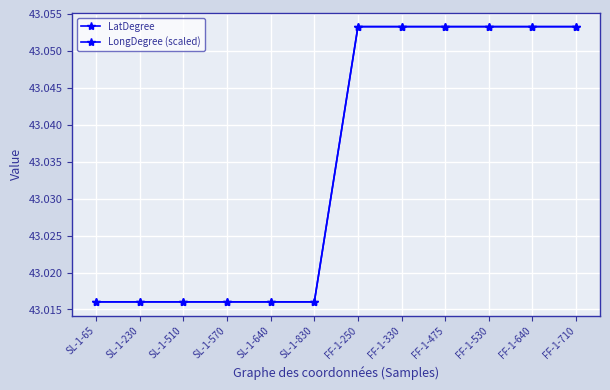

What is the smallest value displayed?

43.0